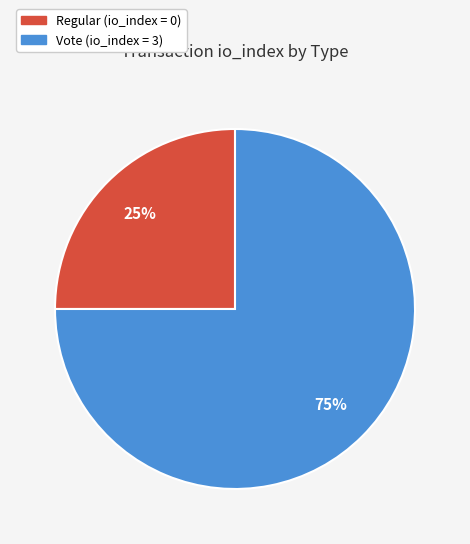

How many segments does this pie chart have?

2